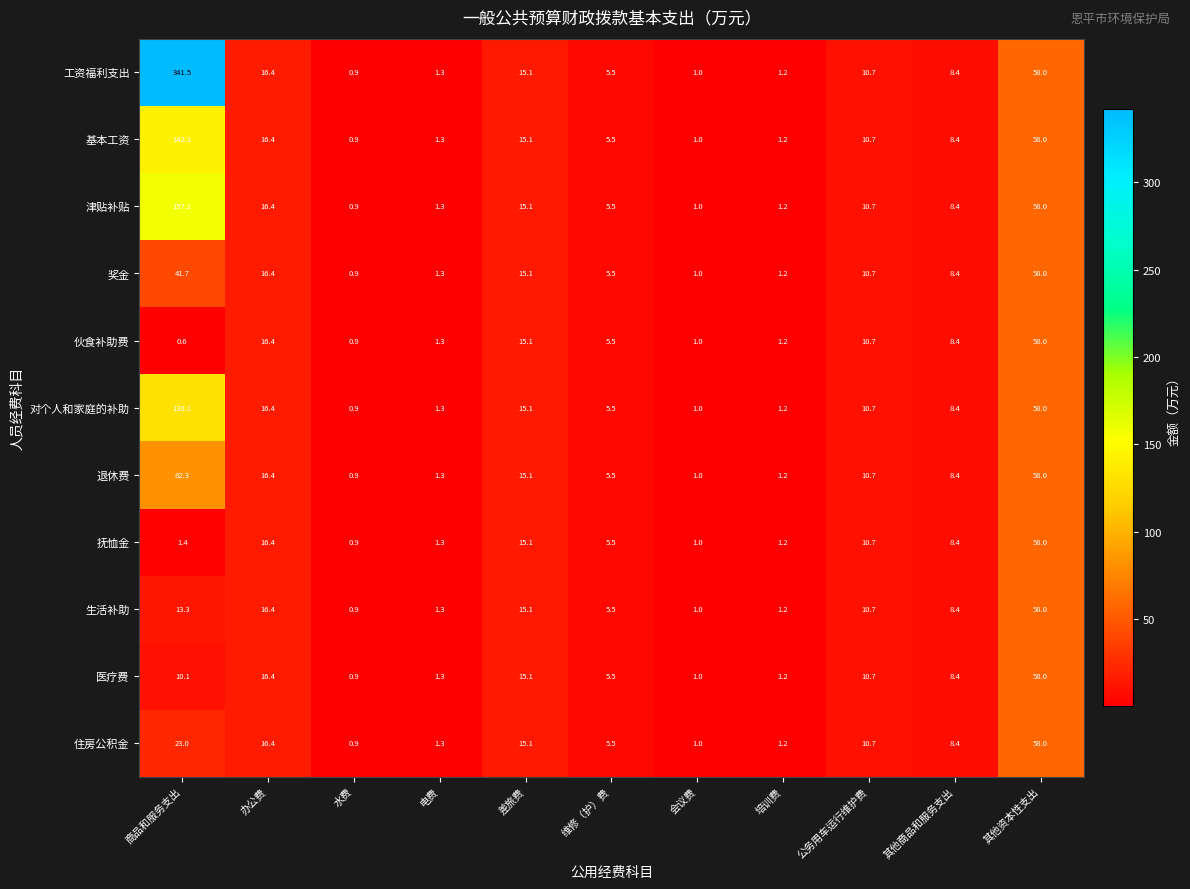

Is the value of 医疗费 at 培训费 greater than the value of 基本工资 at 会议费?

Yes